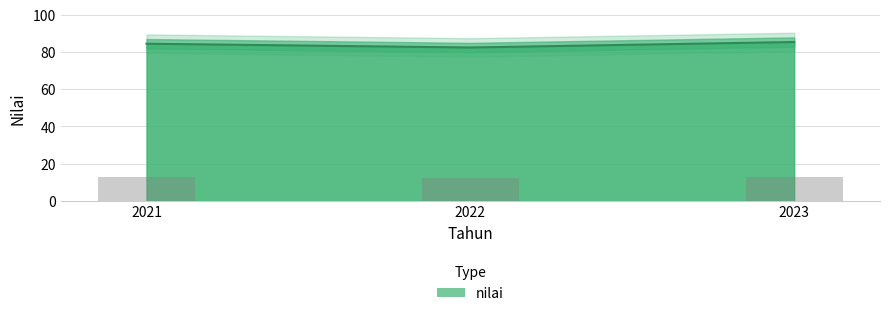

Reading left to right, transcribe all the data shown in this chart.

84.5	82.5	85.4